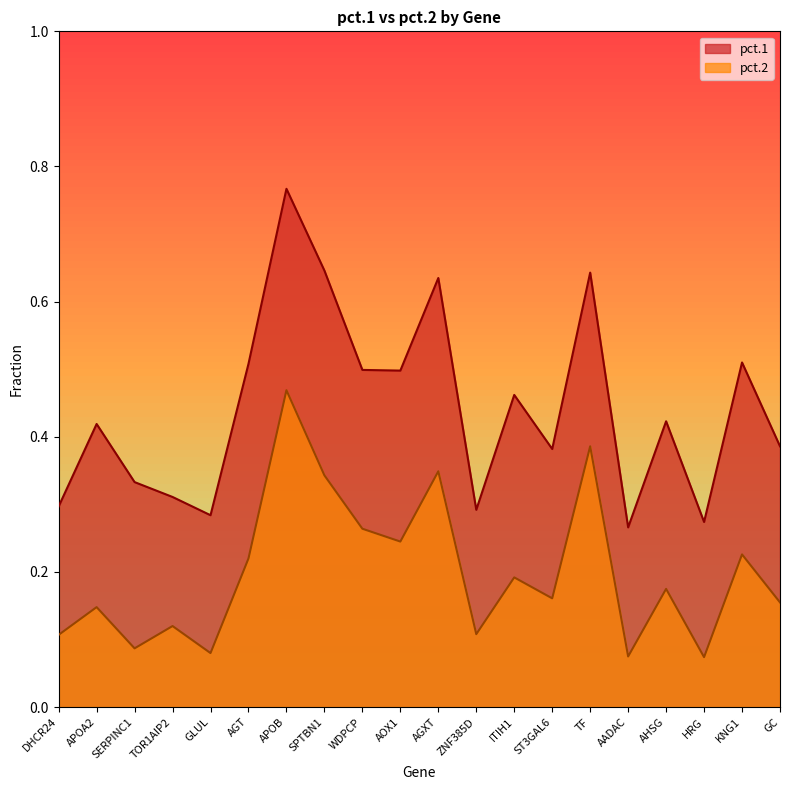

What is the difference between the second highest and minimum values in the pct.1 series?

0.4